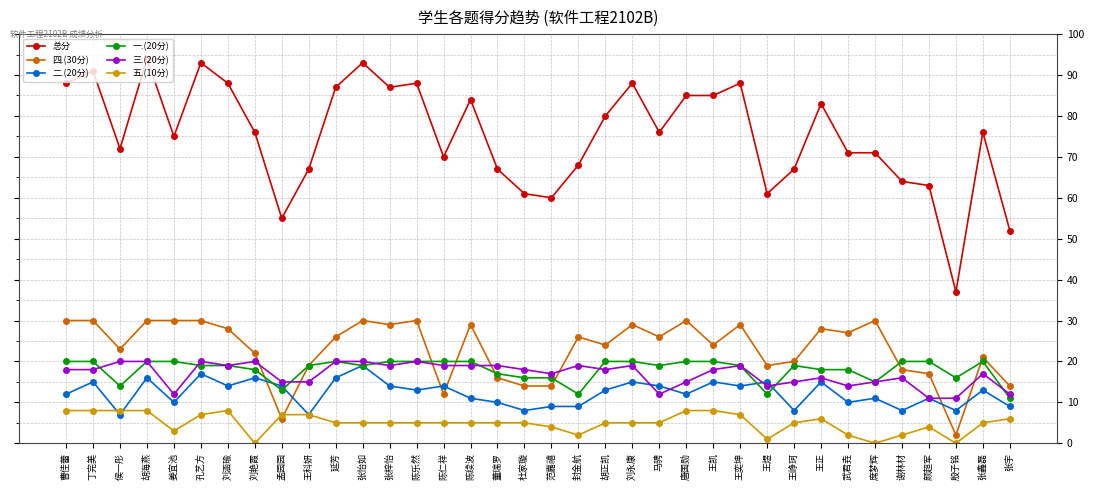

What is the value of the 总分 point at the 36th from the left?

52